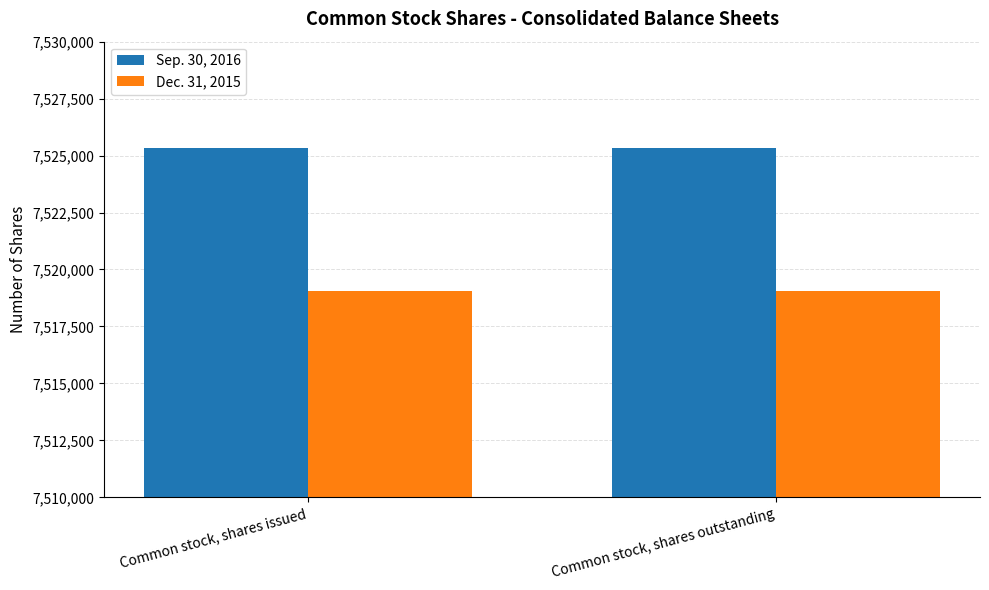

Reading left to right, what are all the values shown in this chart?

Sep. 30, 2016: 7525348	7525348
Dec. 31, 2015: 7519038	7519038